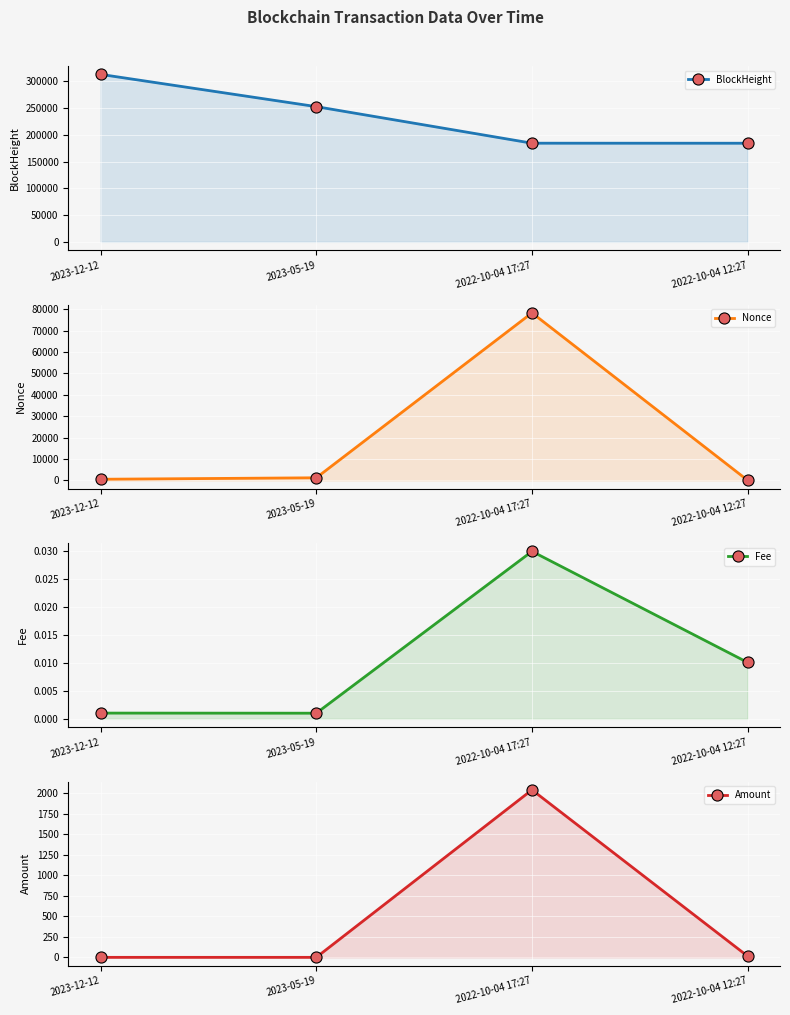

Which series has the widest spread of values?

BlockHeight